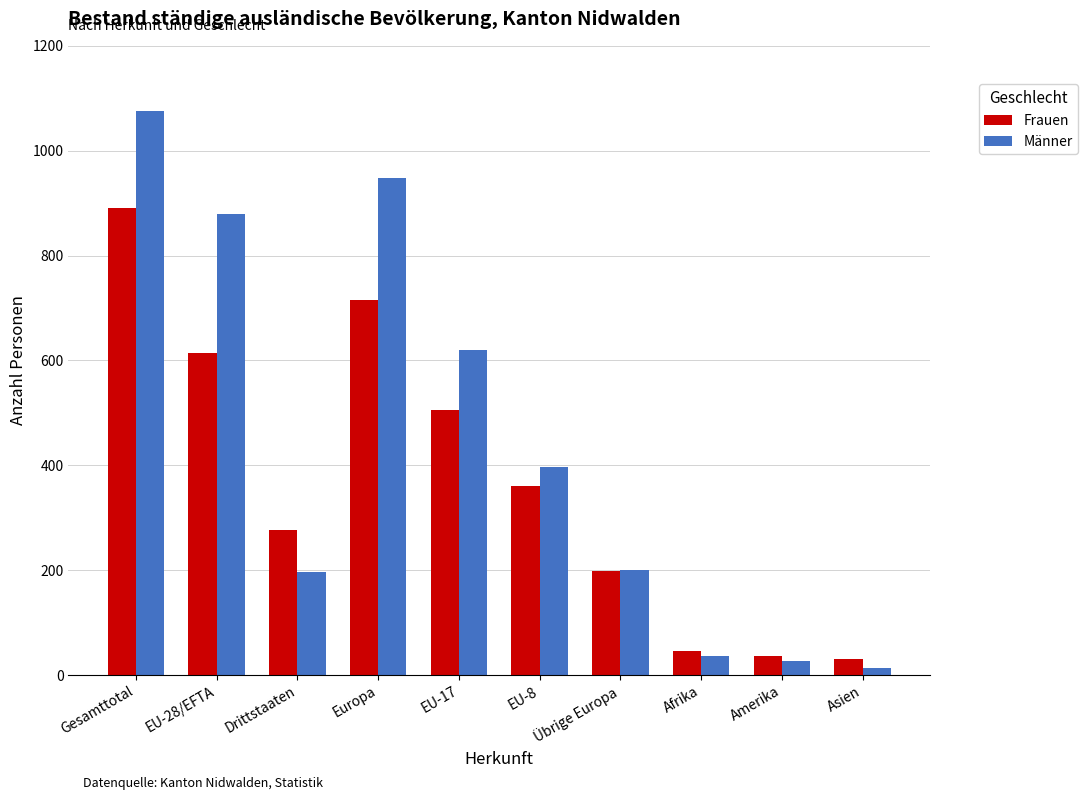

What is the value of the Männer bar at the 3rd from the left?

196